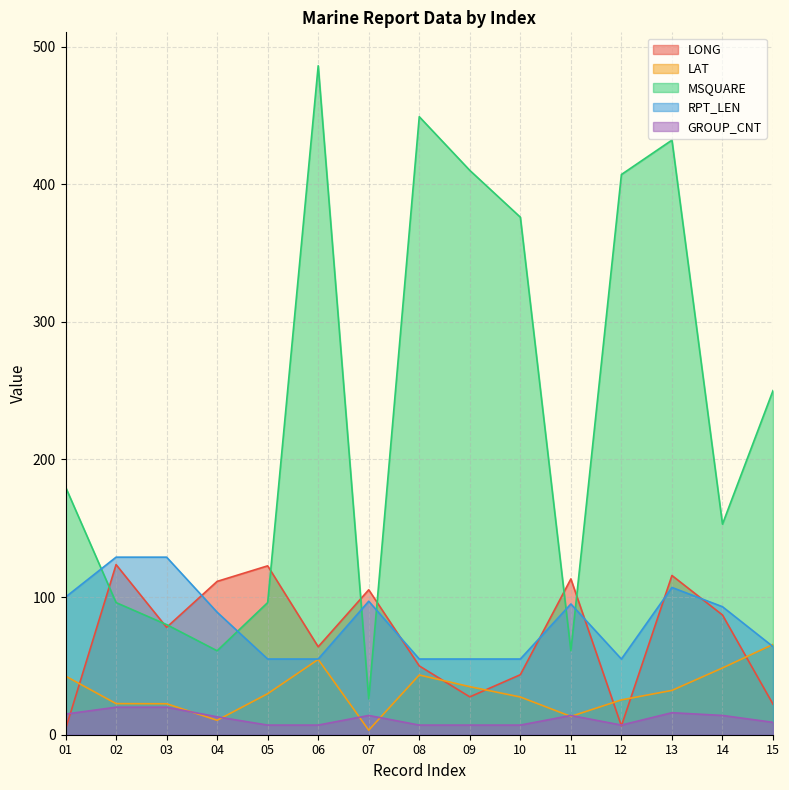

In MSQUARE, how many points are lower than both neighbors (excluding endpoints)?

4